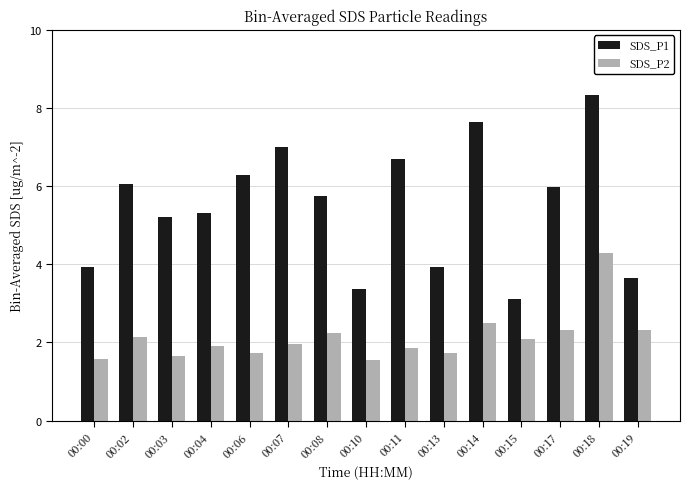

At which label does SDS_P1 first exceed 5?

00:02